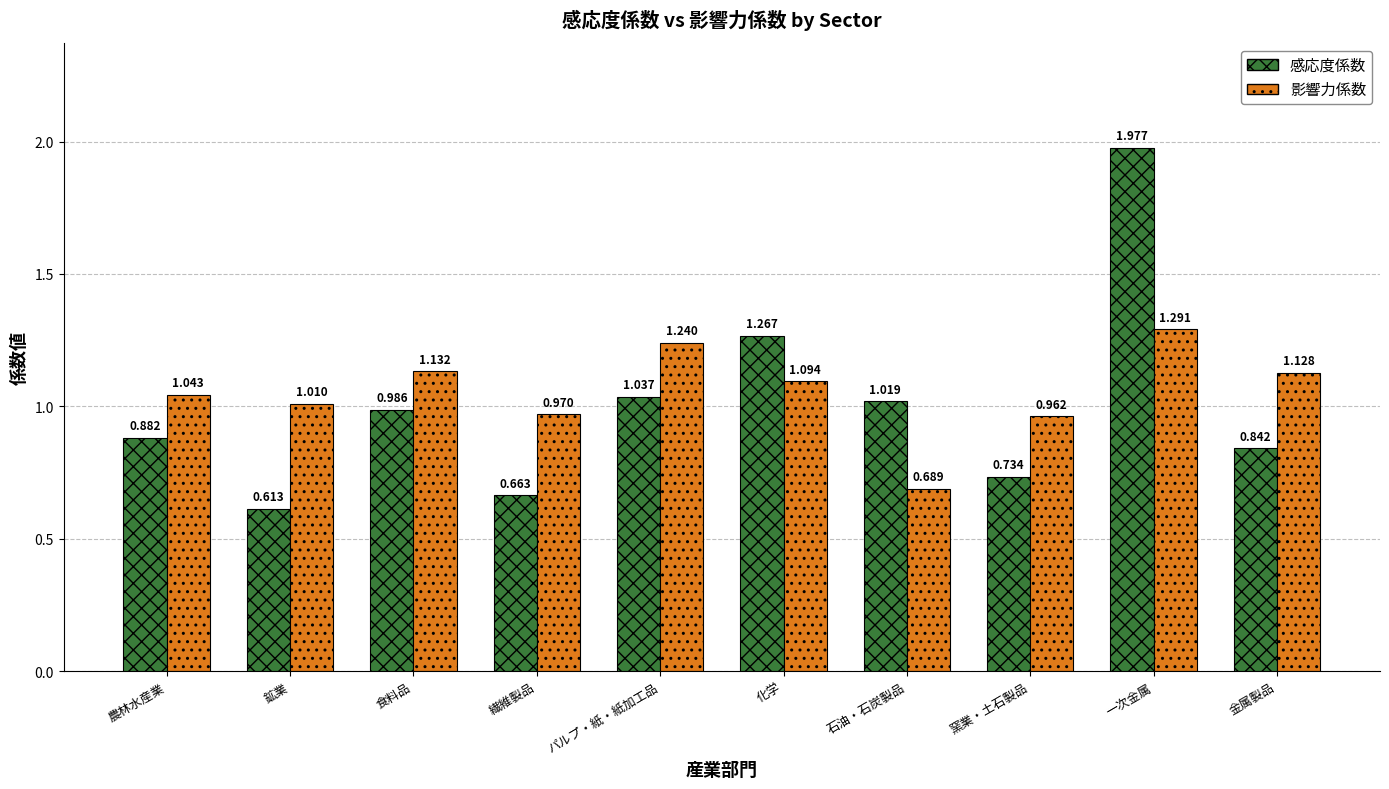

The 影響力係数 series shows 2.3 at 一次金属. True or false?

False